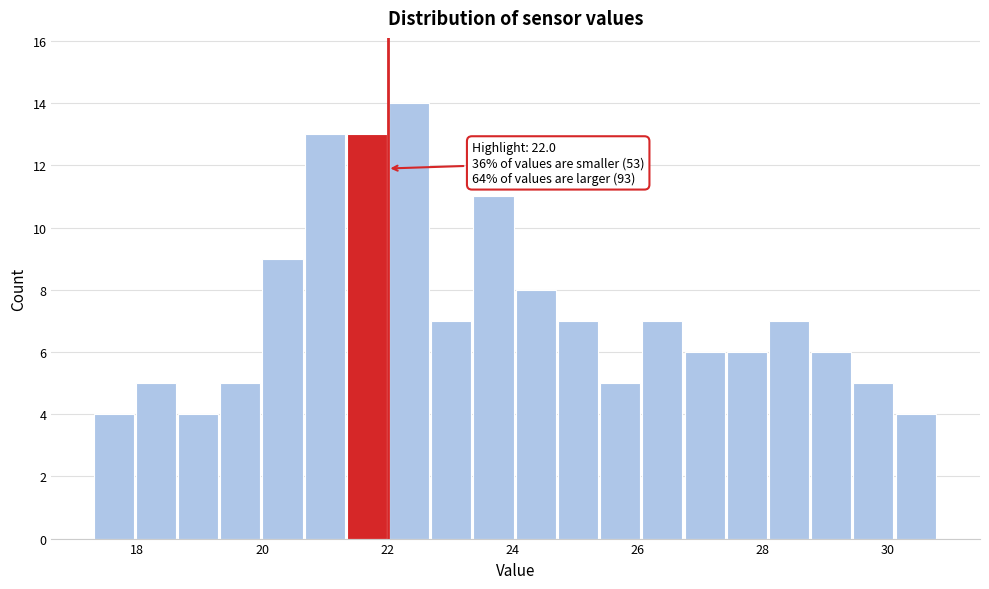

Around what value on the x-axis is the tallest bar? Give the approximate position of its centre, as read against the axis.

22.4